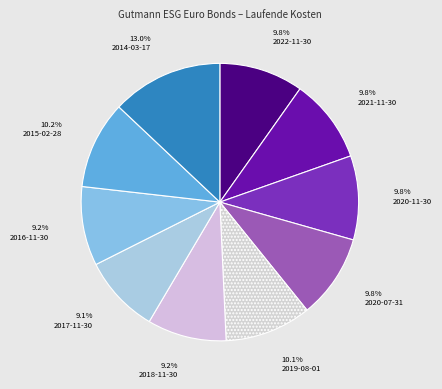

What is the largest slice in the pie chart?

2014-03-17